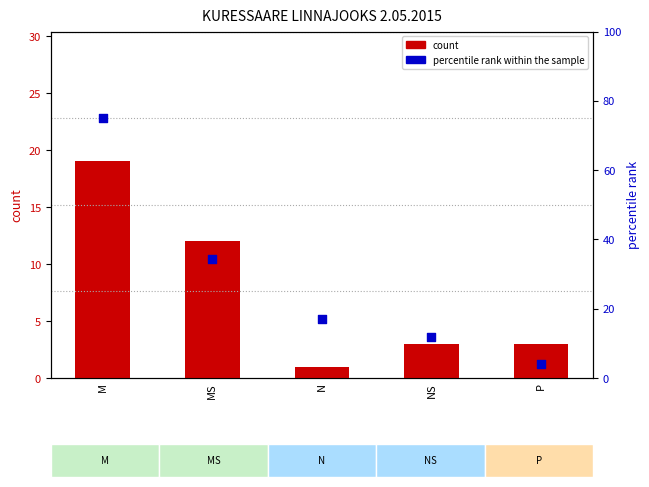

Which series reaches the minimum Y coordinate?

count